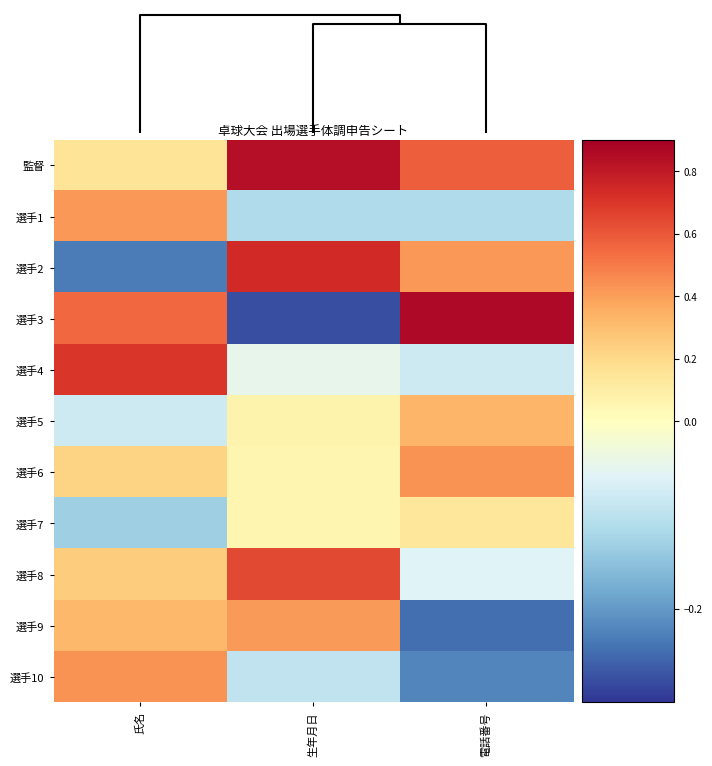

Which series has the largest total across all categories?

監督